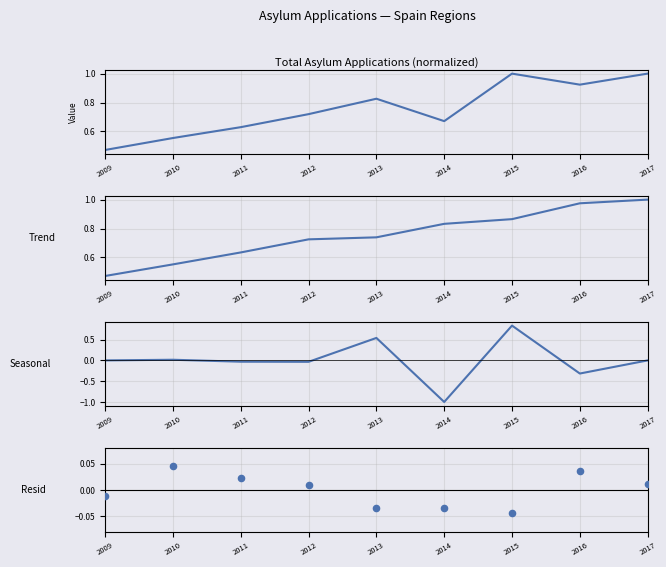

Which series contains the highest Y value?

Total (normalized)